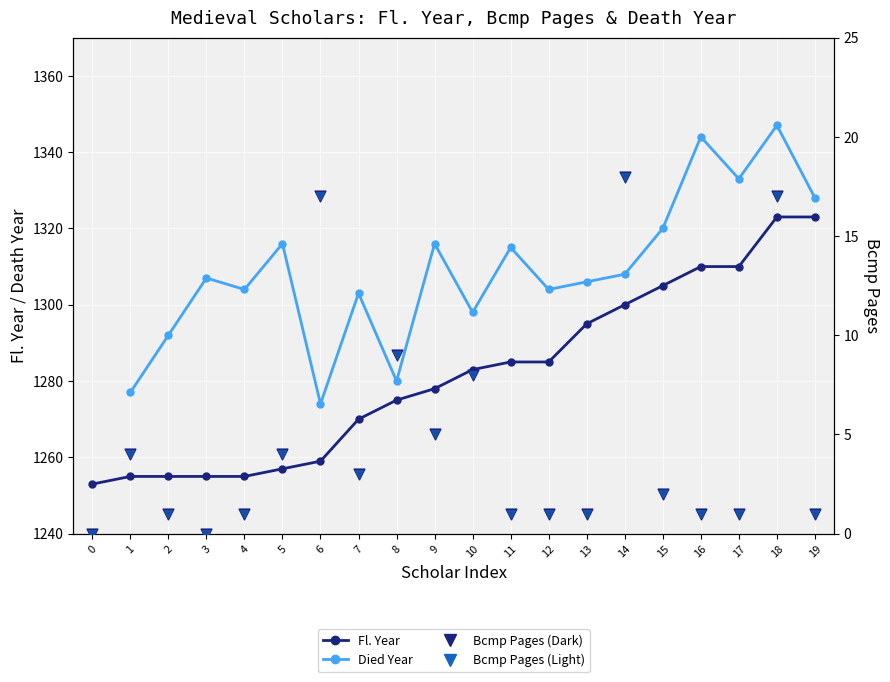

At which category is the sum across all series the highest?

18